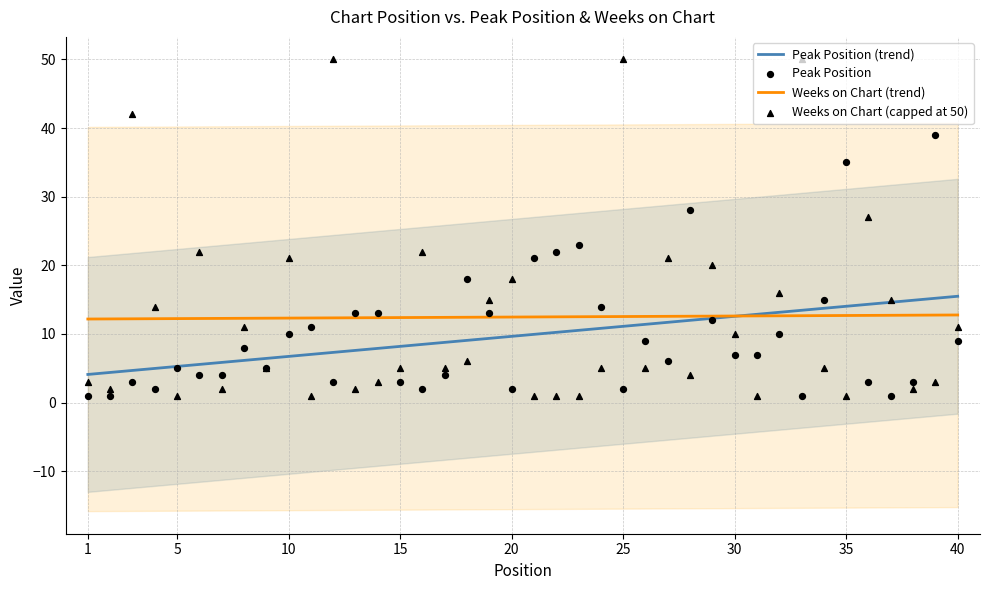

What is the highest value of the Peak Position (trend) series?

15.5